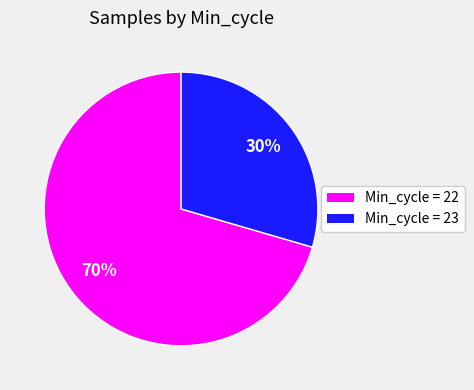

To the nearest percent, what is the average slice percentage?

50%